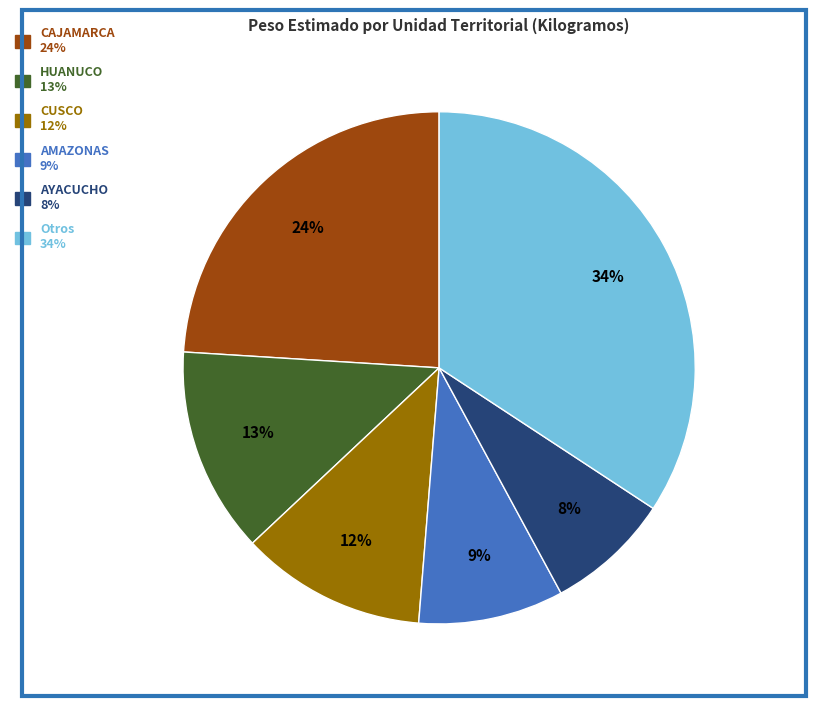

Is there any slice that represents more than half of the pie?

No